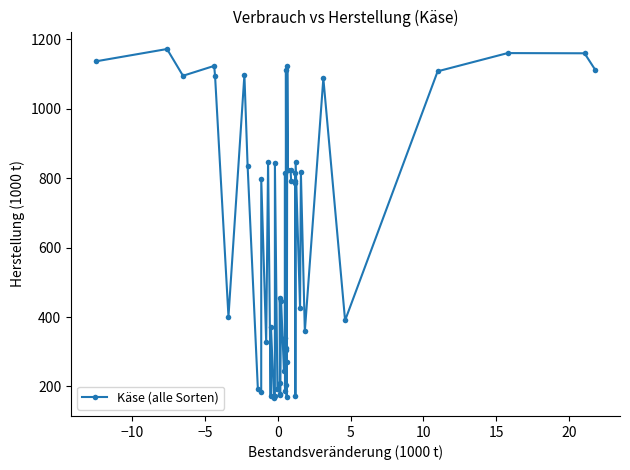

What is the average value?

619.9